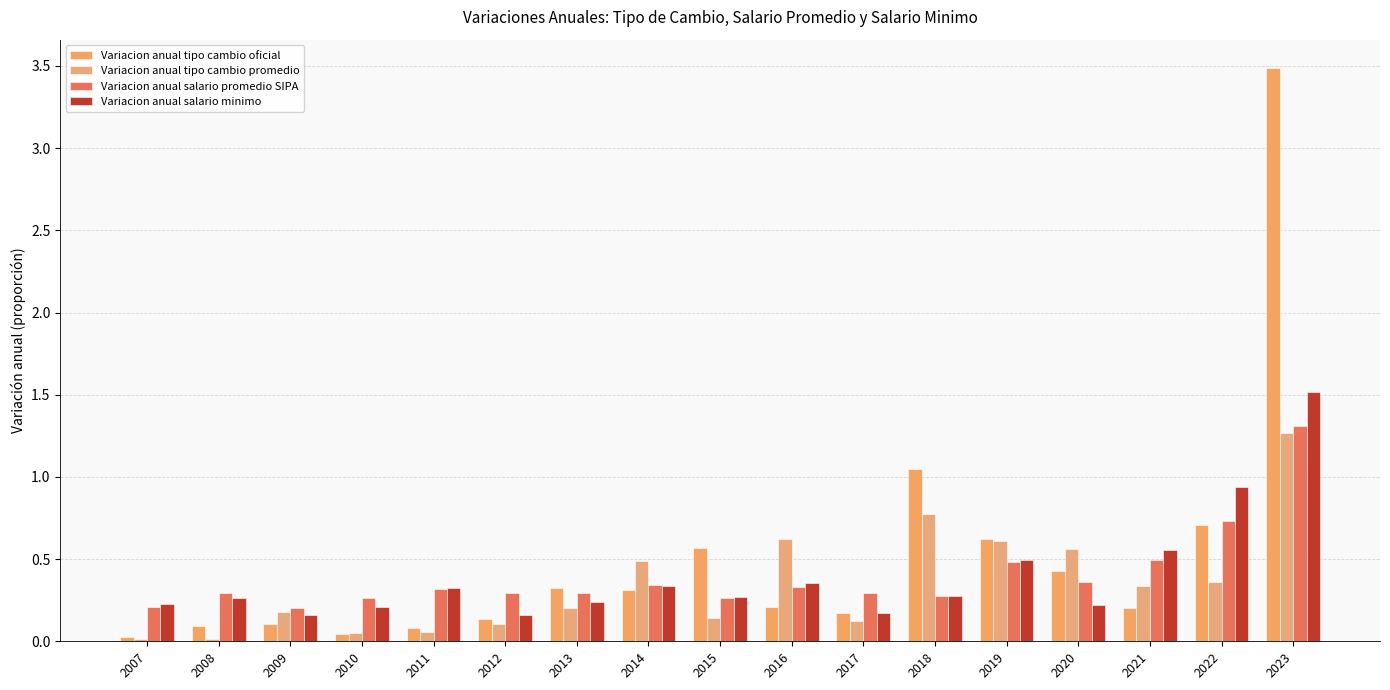

How many distinct data groups are displayed?

4